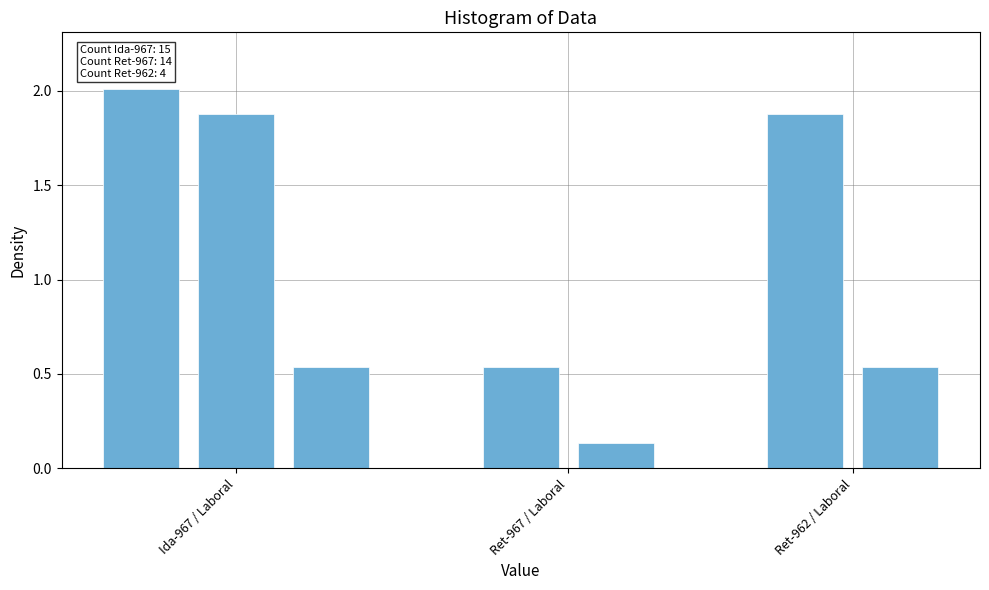

What is the maximum value shown in the chart?

2.0